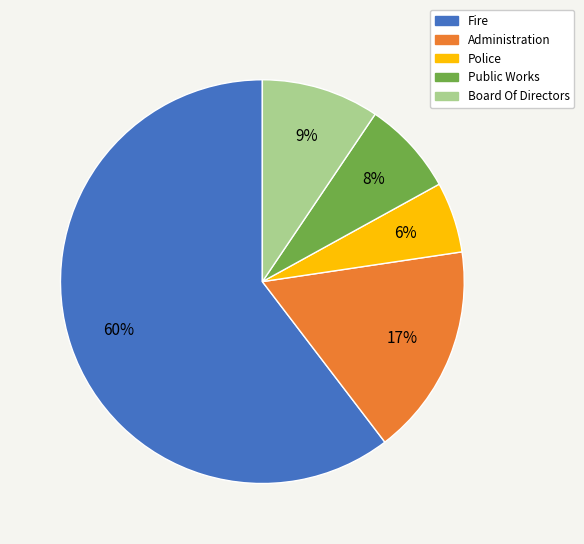

To the nearest percent, what percentage of the pie is Board Of Directors?

9%